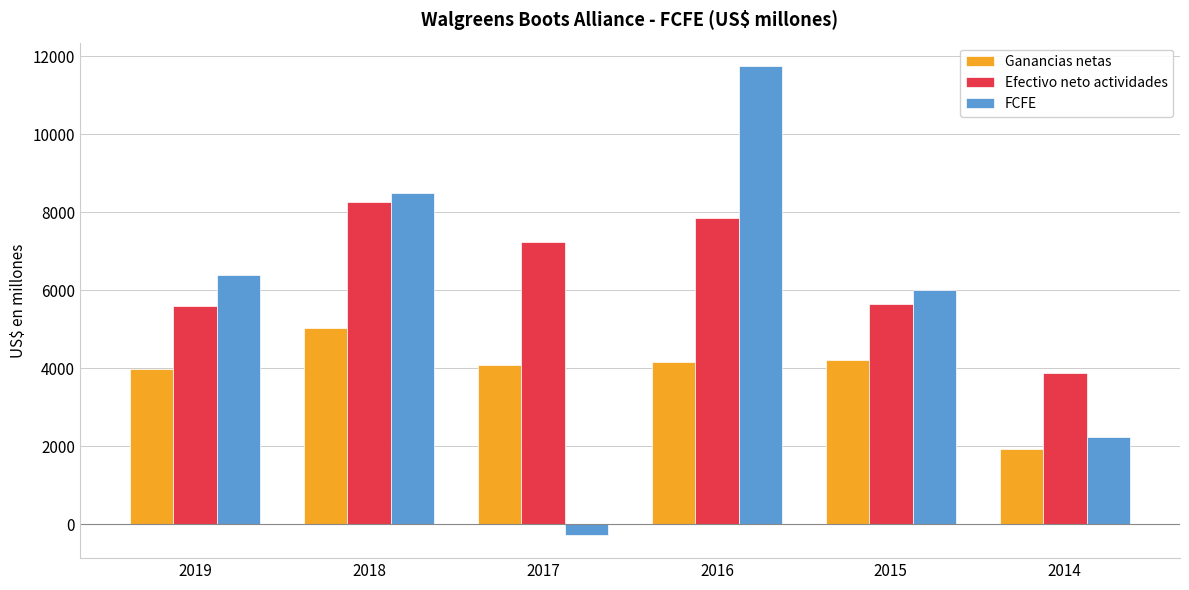

True or false: Ganancias netas has a value of 4078 at 2017.

True